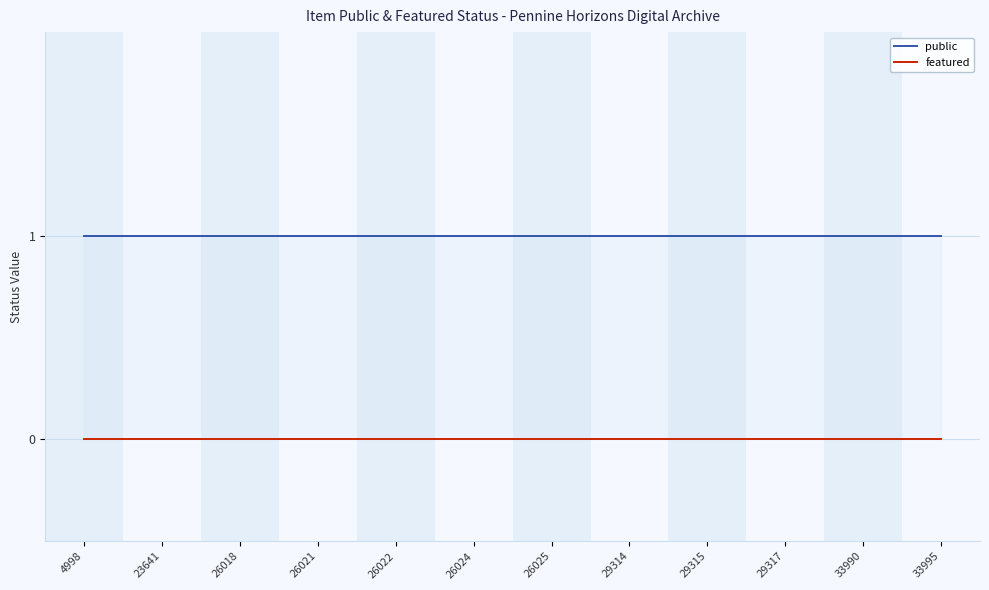

What is the sum of all public values?

12